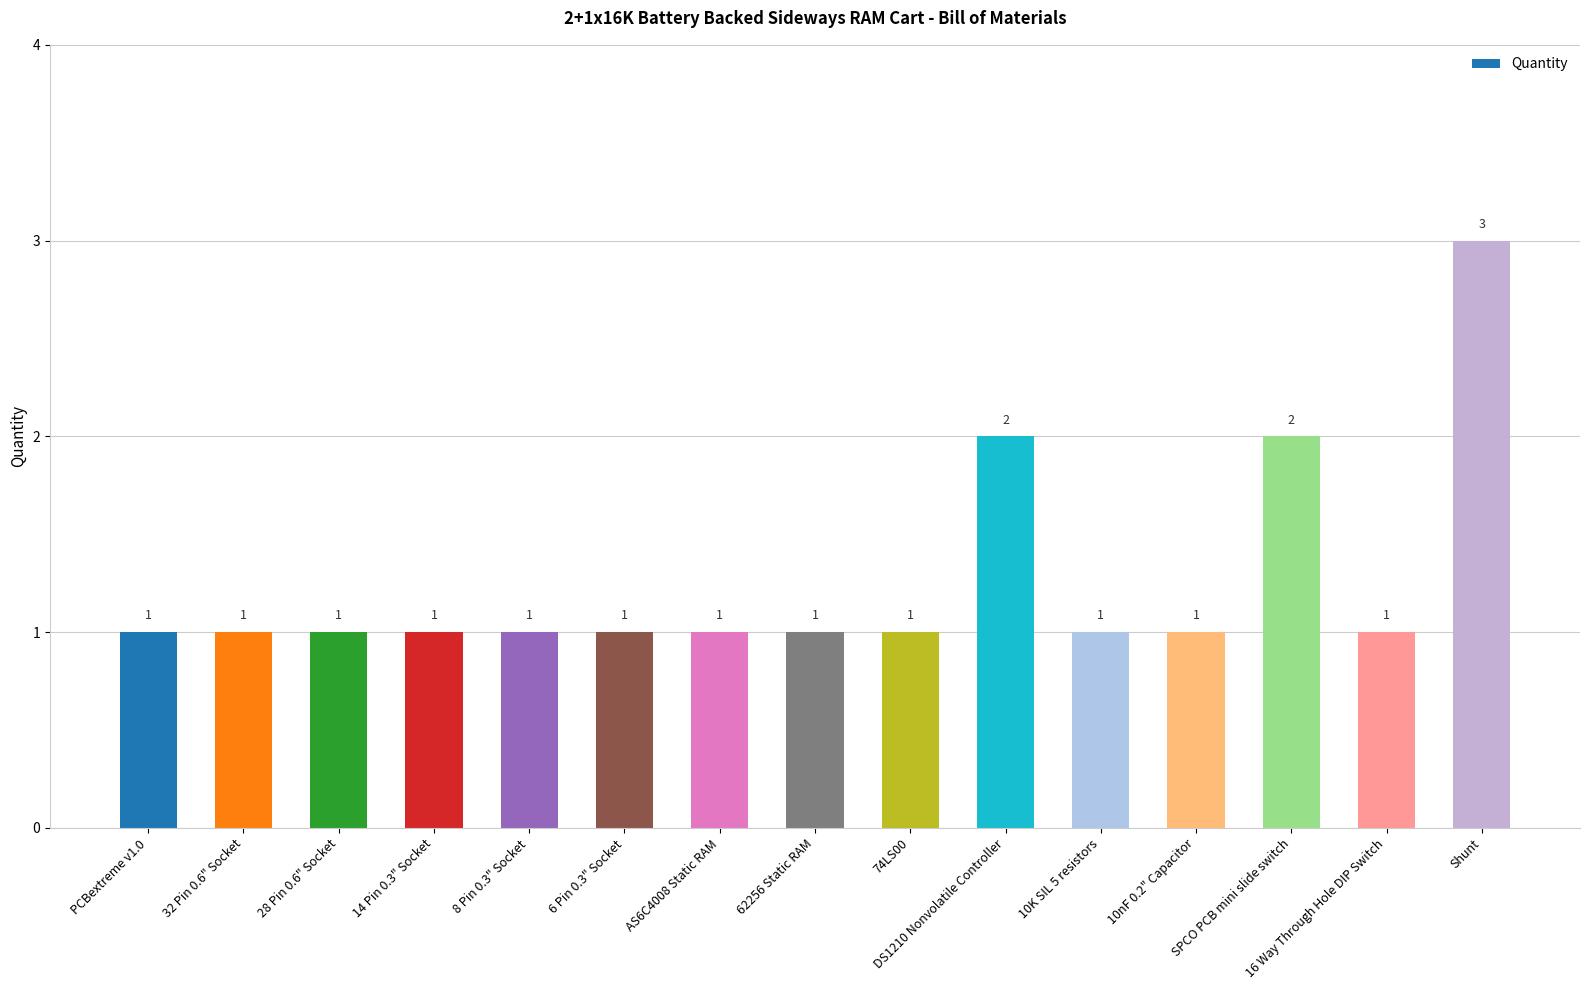

Is it true that the value at 62256 Static RAM is 1?

True